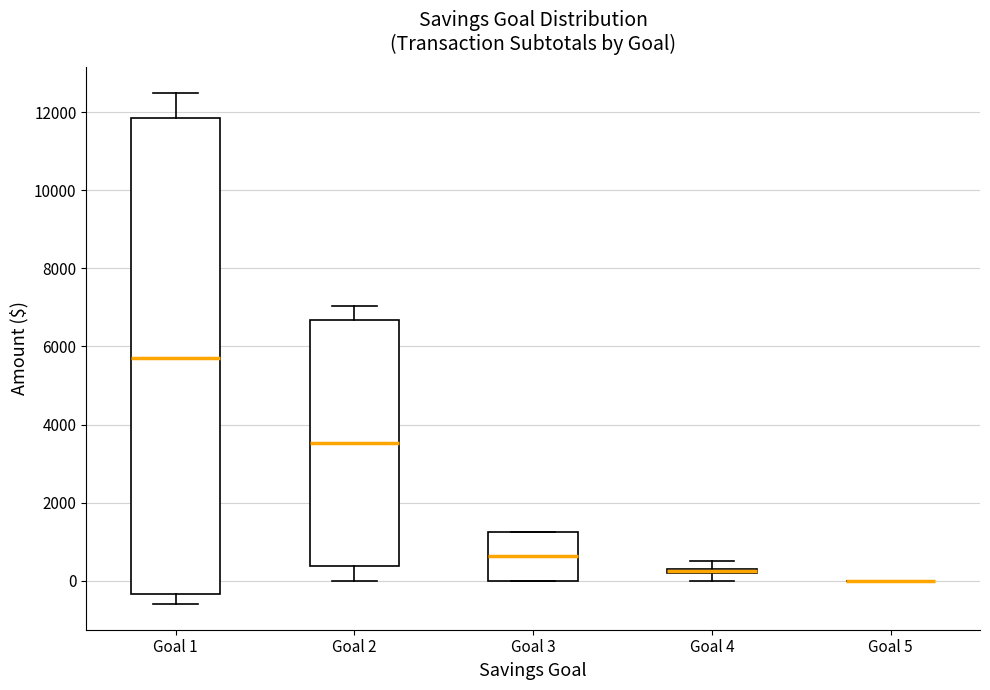

Which box is the tallest, from its lower edge to its upper edge?

Goal 1